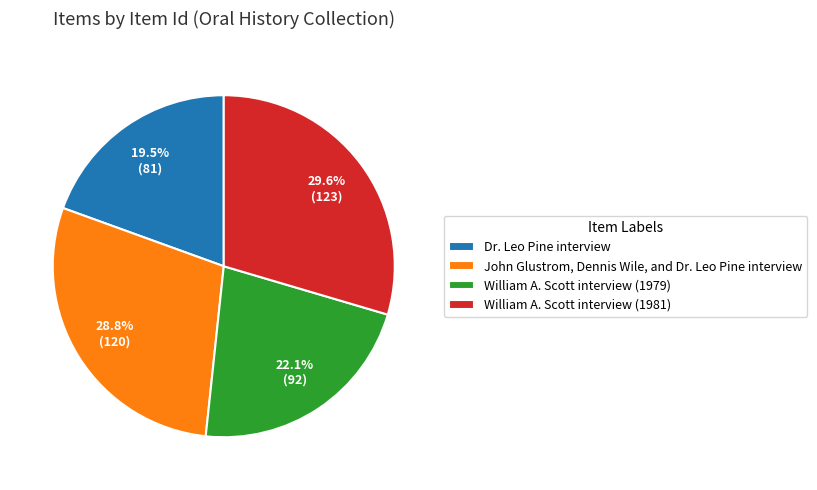

Is William A. Scott interview (1979) the majority of the pie?

No